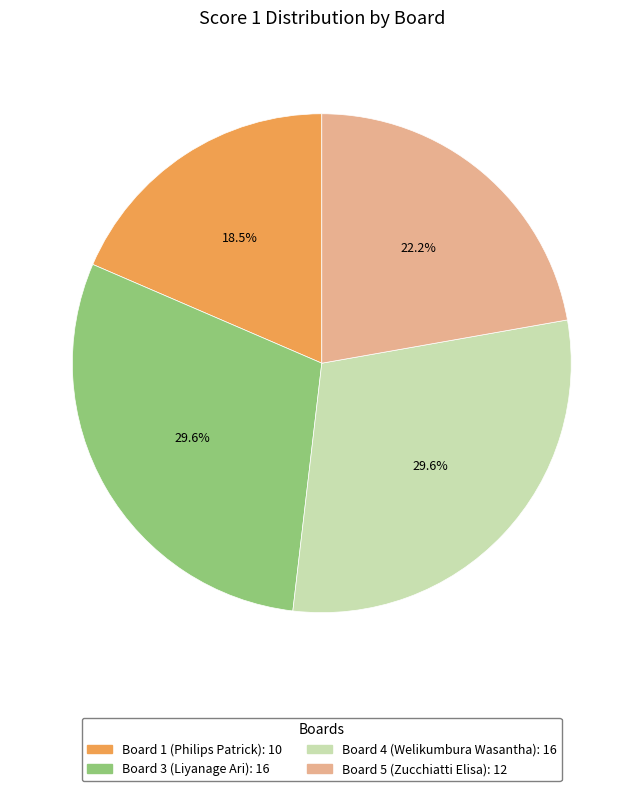

Does any single category account for the majority?

No